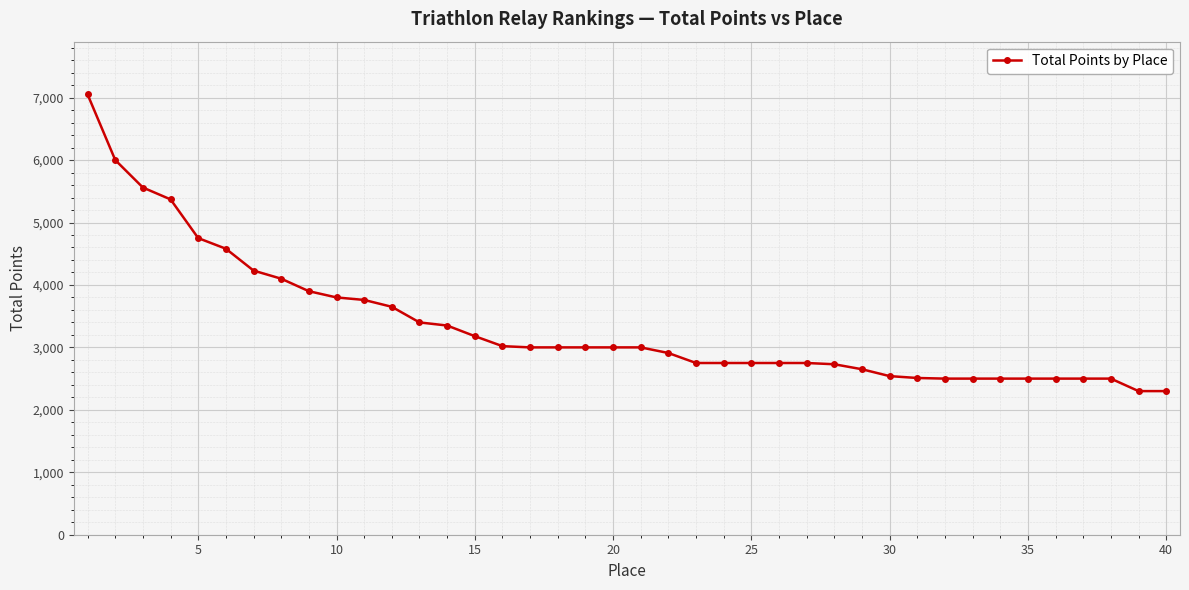

What is the sum of all values?

133890